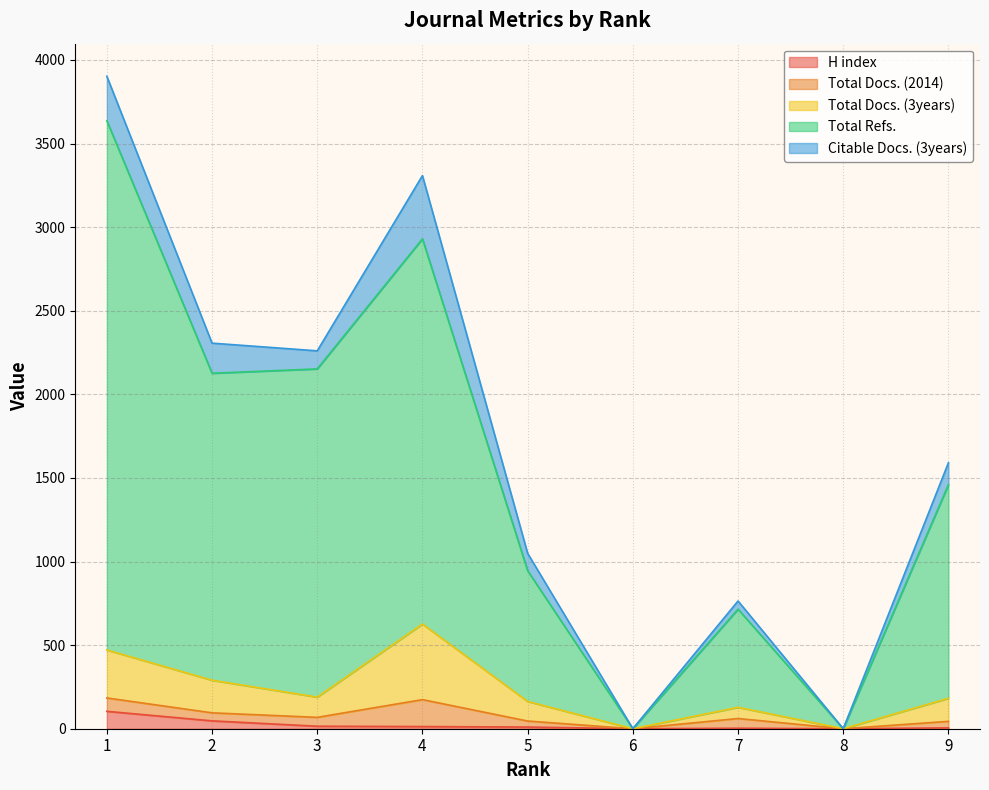

What are all the series names shown in the legend?

H index, Total Docs. (2014), Total Docs. (3years), Total Refs., Citable Docs. (3years)